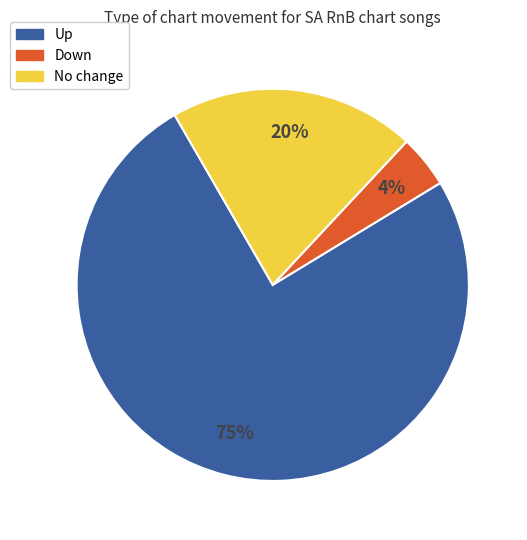

To the nearest percent, what is the average slice percentage?

33%